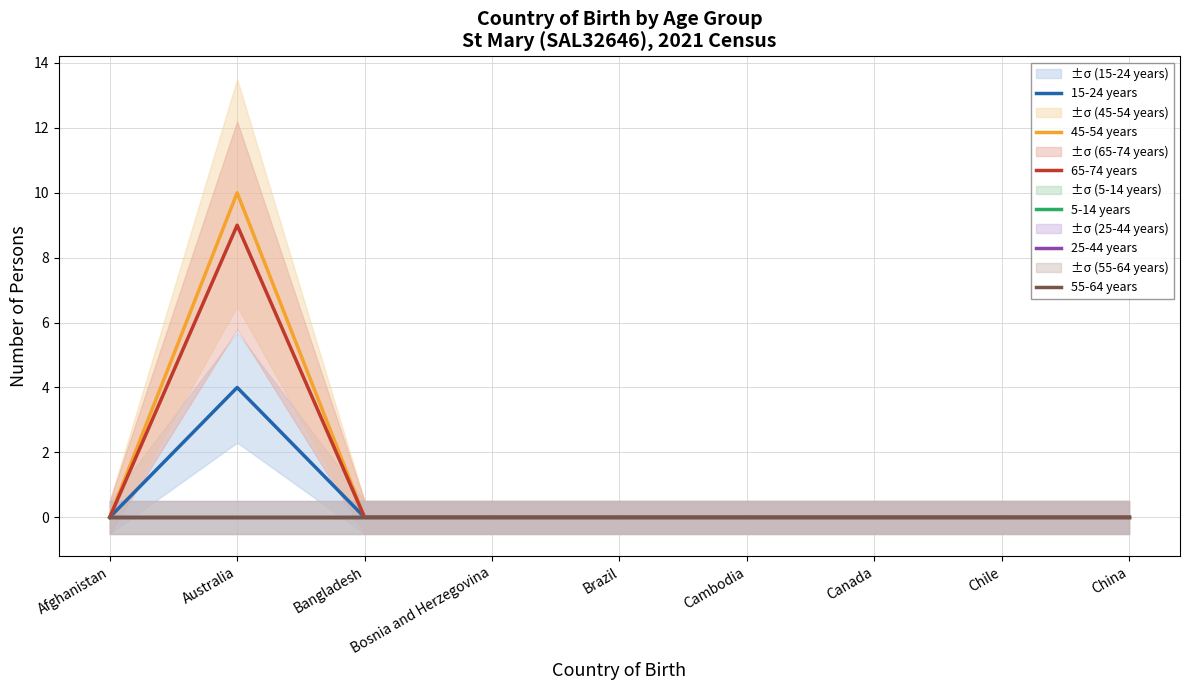

Which has a higher value, Chile or Canada?

Chile